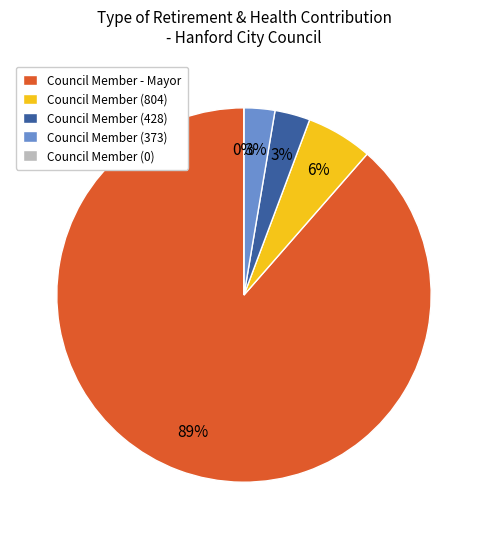

The Council Member (428) slice represents 3% of the pie. True or false?

True